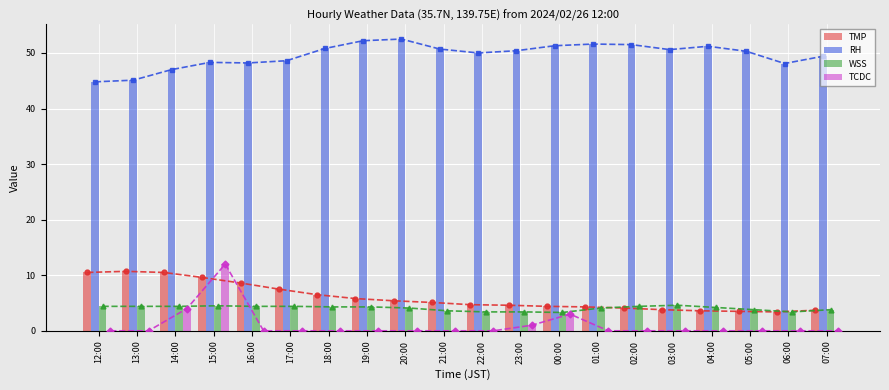

What is the label of the 18th bar from the left?

05:00